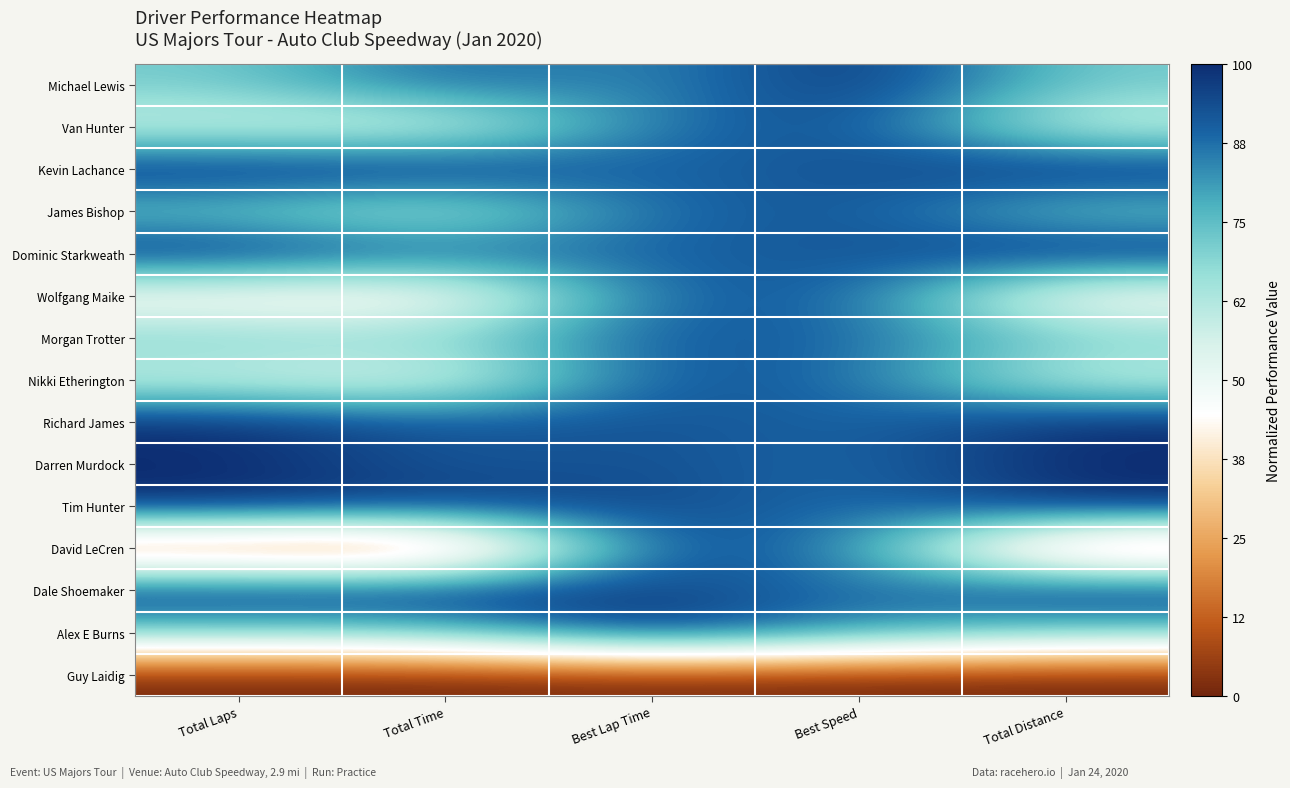

Reading left to right, transcribe all the data shown in this chart.

Michael Lewis: Total Laps=0.7	Total Time=0.9	Best Lap Time=0.8	Best Speed=1.0	Total Distance=0.7
Van Hunter: Total Laps=0.6	Total Time=0.5	Best Lap Time=0.9	Best Speed=0.9	Total Distance=0.6
Kevin Lachance: Total Laps=1.0	Total Time=1.0	Best Lap Time=0.9	Best Speed=0.9	Total Distance=1.0
James Bishop: Total Laps=0.7	Total Time=0.6	Best Lap Time=0.9	Best Speed=0.9	Total Distance=0.7
Dominic Starkweath: Total Laps=1.0	Total Time=0.9	Best Lap Time=0.9	Best Speed=0.9	Total Distance=1.0
Wolfgang Maike: Total Laps=0.4	Total Time=0.4	Best Lap Time=0.9	Best Speed=0.9	Total Distance=0.4
Morgan Trotter: Total Laps=0.7	Total Time=0.7	Best Lap Time=0.9	Best Speed=0.9	Total Distance=0.7
Nikki Etherington: Total Laps=0.6	Total Time=0.5	Best Lap Time=0.9	Best Speed=0.9	Total Distance=0.6
Richard James: Total Laps=1.0	Total Time=0.9	Best Lap Time=0.9	Best Speed=0.9	Total Distance=1.0
Darren Murdock: Total Laps=1.0	Total Time=0.9	Best Lap Time=0.9	Best Speed=0.9	Total Distance=1.0
Tim Hunter: Total Laps=1.0	Total Time=1.0	Best Lap Time=0.9	Best Speed=0.9	Total Distance=1.0
David LeCren: Total Laps=0.1	Total Time=0.1	Best Lap Time=1.0	Best Speed=0.9	Total Distance=0.1
Dale Shoemaker: Total Laps=1.0	Total Time=1.0	Best Lap Time=1.0	Best Speed=0.9	Total Distance=1.0
Alex E Burns: Total Laps=0.7	Total Time=0.7	Best Lap Time=1.0	Best Speed=0.8	Total Distance=0.7
Guy Laidig: Total Laps=0.0	Total Time=0.0	Best Lap Time=0.0	Best Speed=0.0	Total Distance=0.0